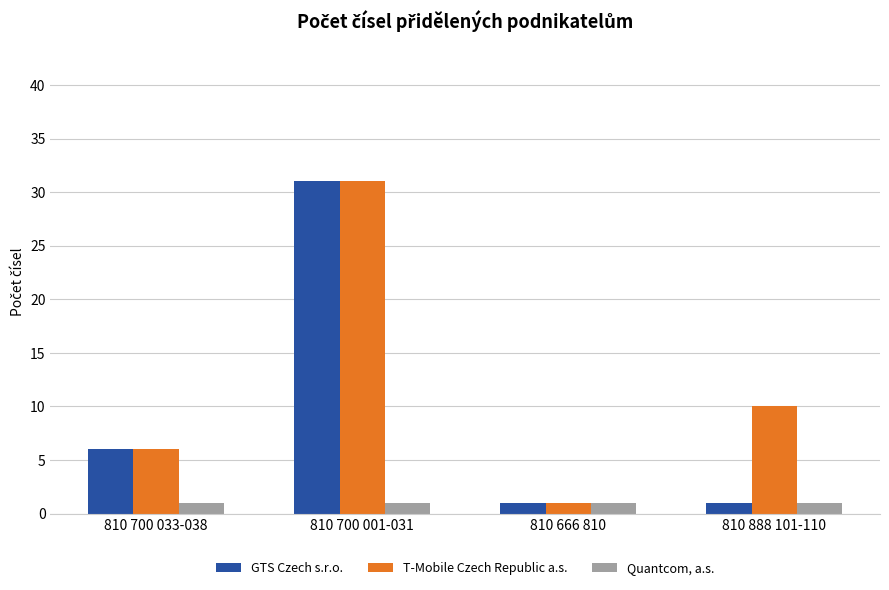

Reading left to right, transcribe all the data shown in this chart.

GTS Czech s.r.o.: 6	31	1	1
T-Mobile Czech Republic a.s.: 6	31	1	10
Quantcom, a.s.: 1	1	1	1